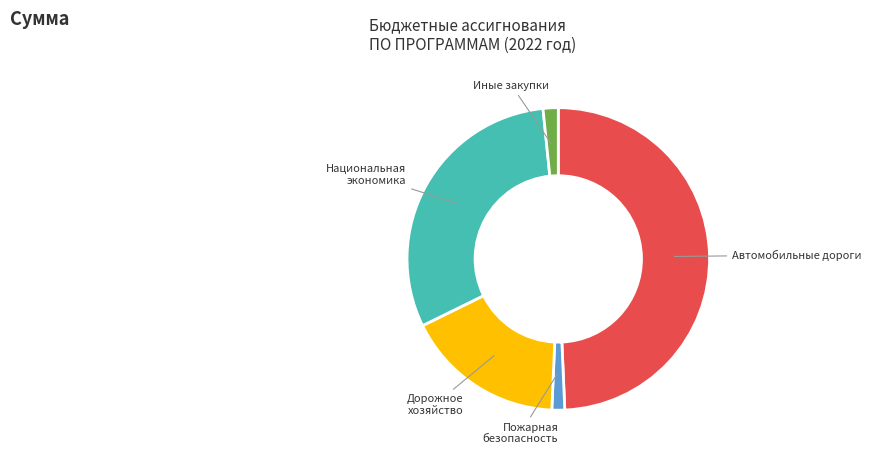

How many segments does this pie chart have?

5